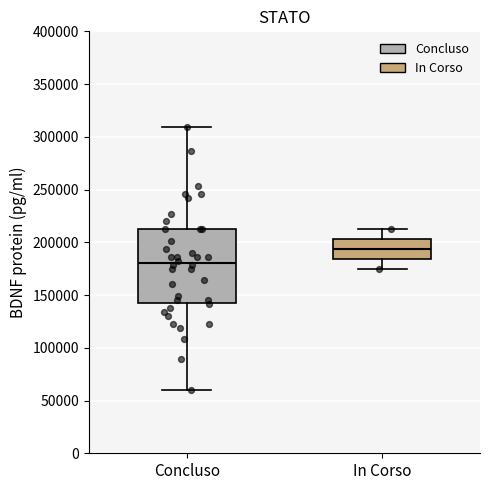

Reading left to right, transcribe this box plot: for each box, give where its median line is, the range the box spans, and where its two whiskers end, as read against the y-axis. The values are not printed on the chart, so give them approximately, as read against the axis.

Concluso: median 180000, box 145000 to 210000, whiskers 60000 to 310000
In Corso: median 195000, box 185000 to 205000, whiskers 175000 to 210000